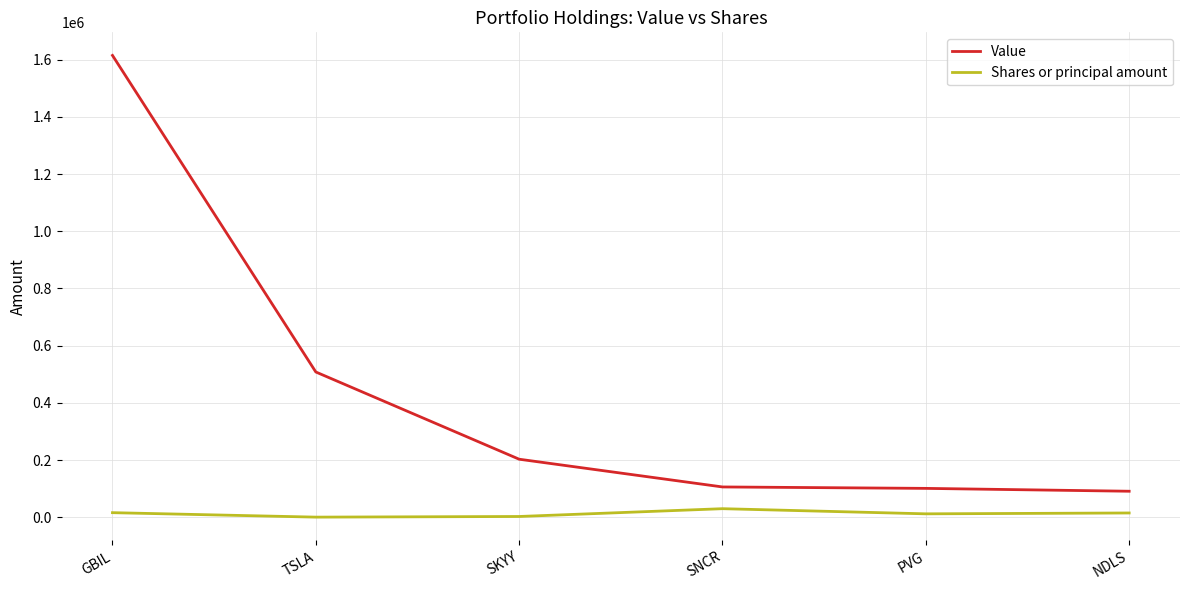

What is the highest value of the Value series?

1615000